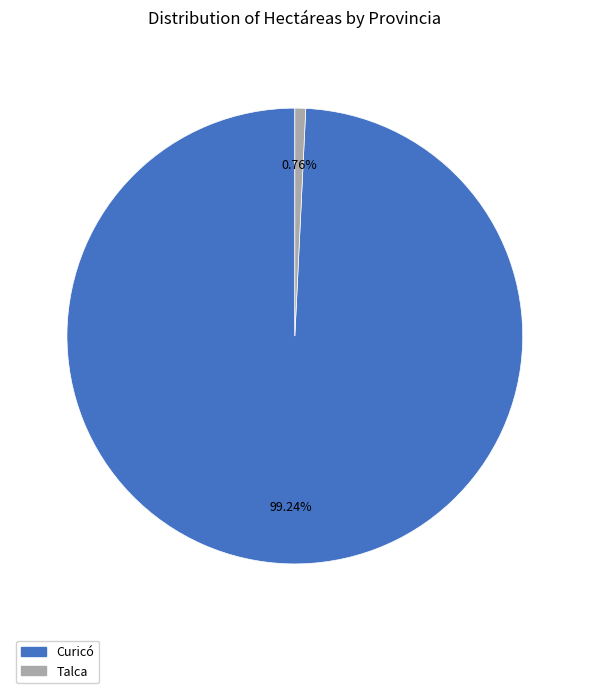

Which category accounts for the majority?

Curicó